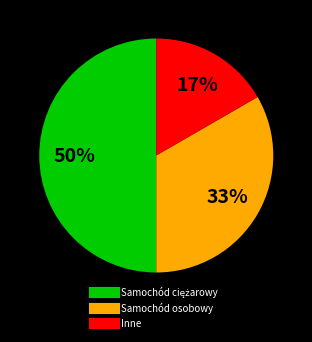

To the nearest percent, what is the difference between the largest and smallest slice percentages?

33%